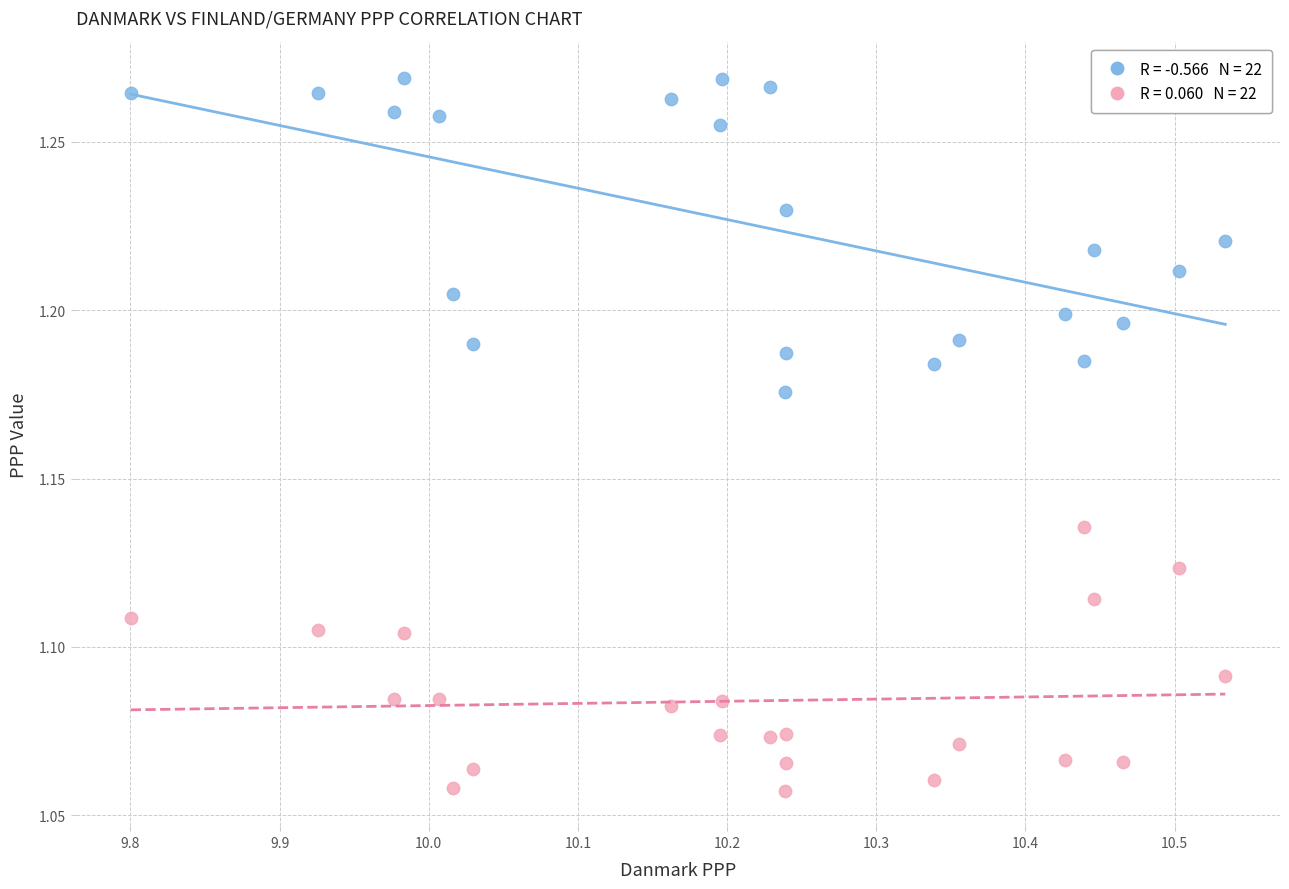

Across all data points, what is the range of X values (max minus min)?

0.7